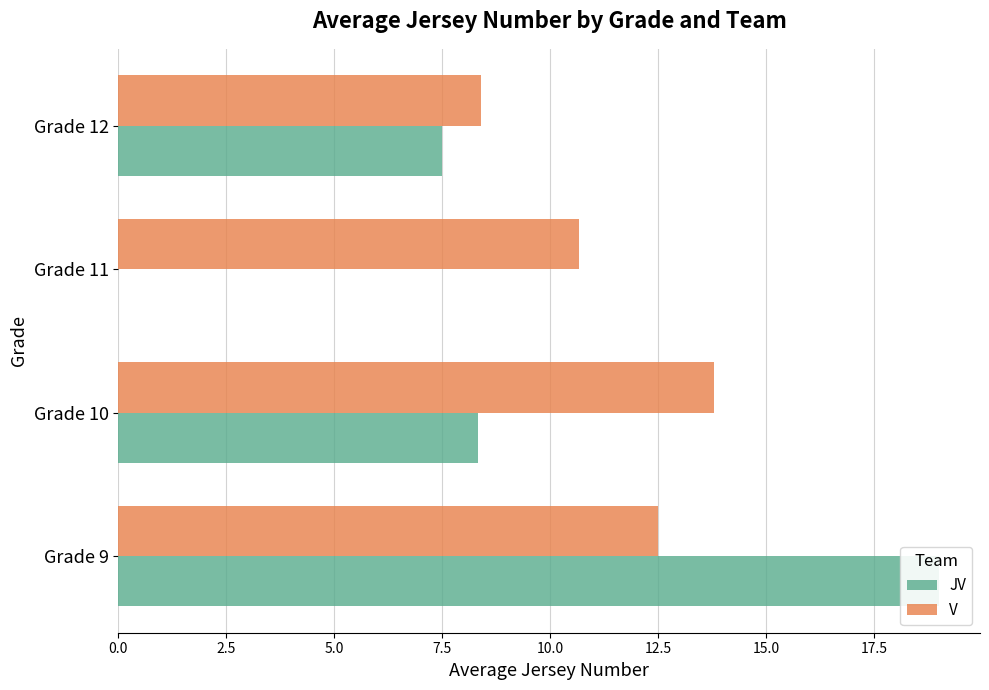

Which series changed the most between Grade 9 and Grade 10?

JV